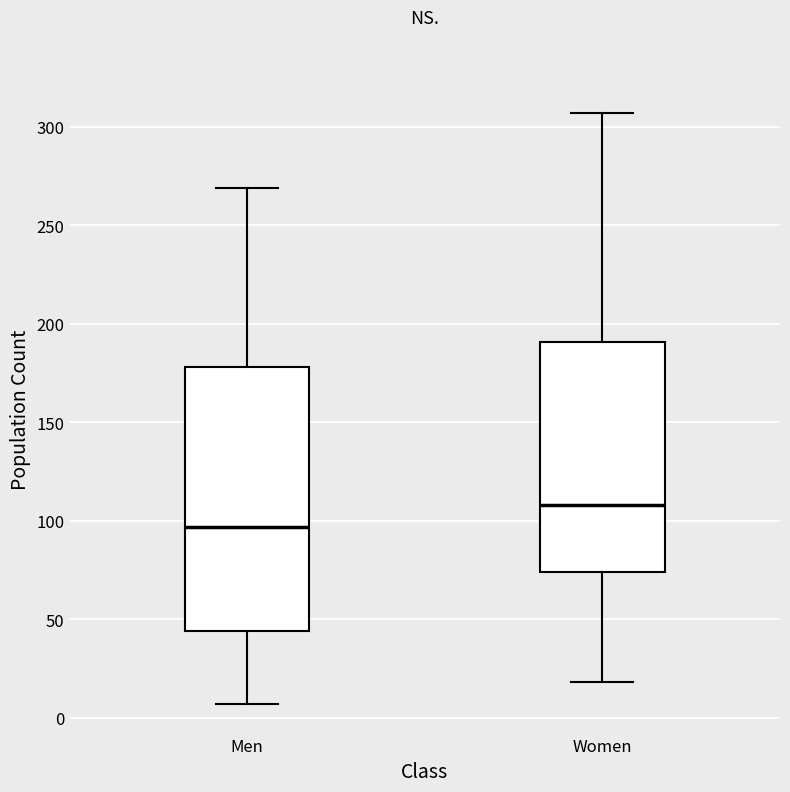

Reading left to right, transcribe this box plot: for each box, give where its median line is, the range the box spans, and where its two whiskers end, as read against the y-axis. The values are not printed on the chart, so give them approximately, as read against the axis.

Men: median 95, box 45 to 180, whiskers 5 to 270
Women: median 110, box 75 to 190, whiskers 20 to 305